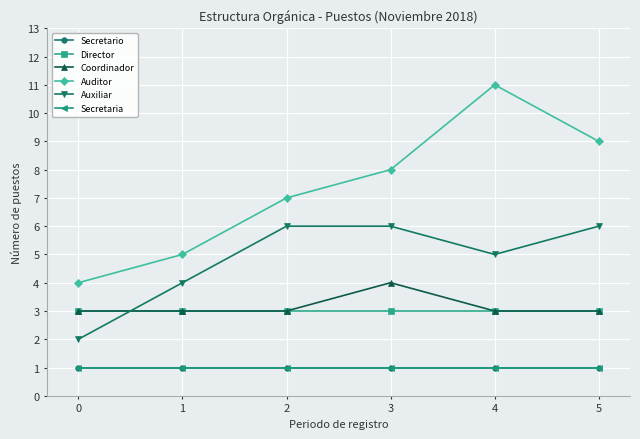

Does the chart have visible grid lines?

Yes